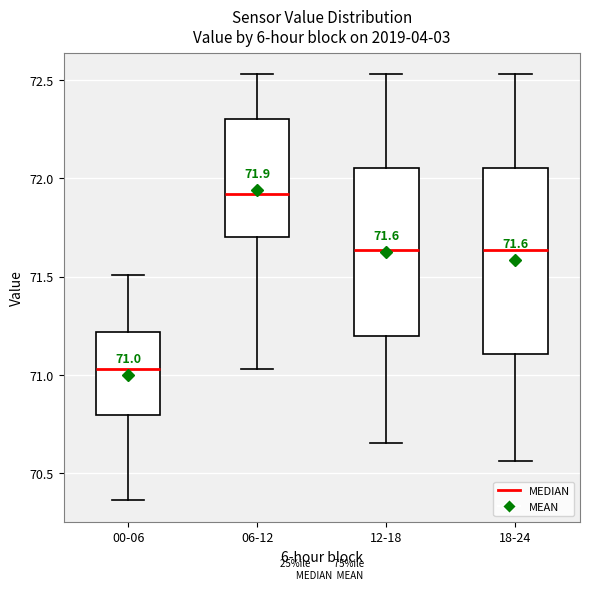

Which box's median line is the lowest?

00-06